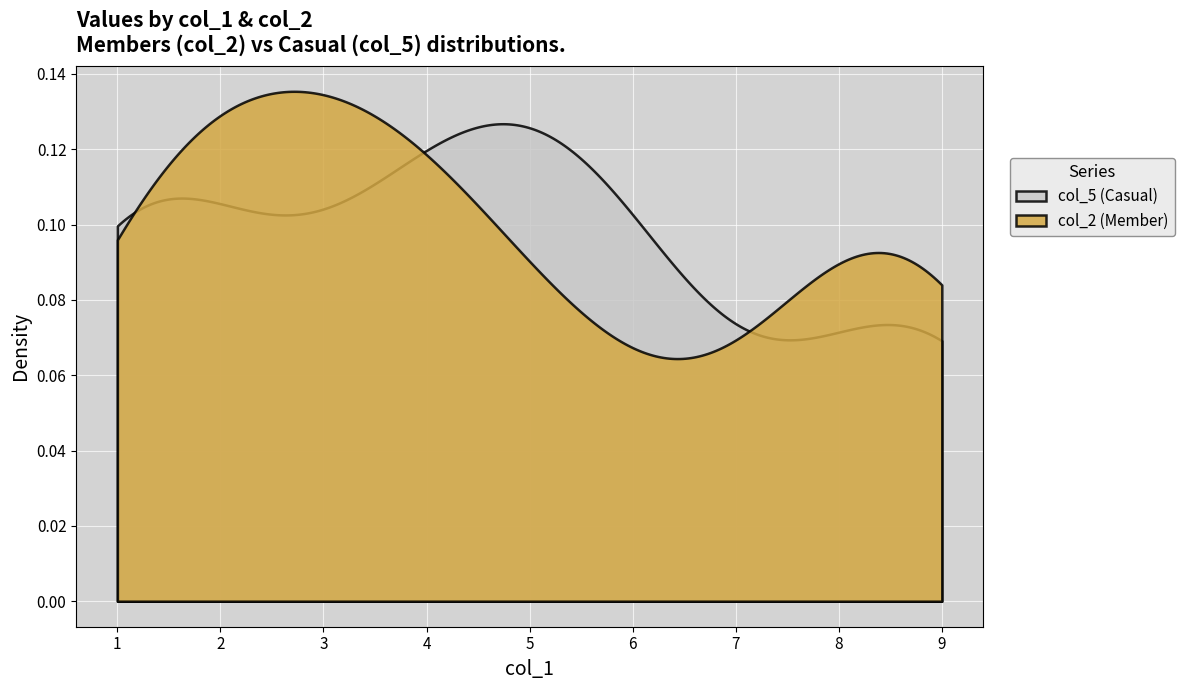

Rank the series by their maximum value, from highest to lowest.

col_2 (Member), col_5 (Casual)